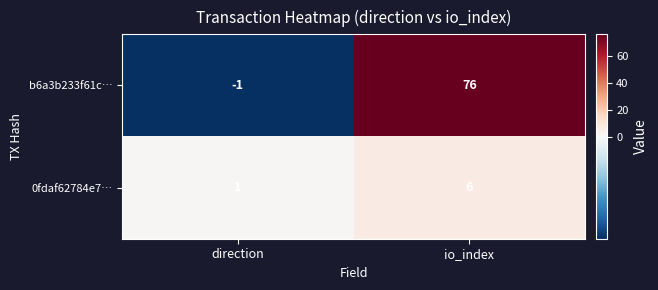

At direction, list the series in order from largest to smallest.

0fdaf62784e7…, b6a3b233f61c…